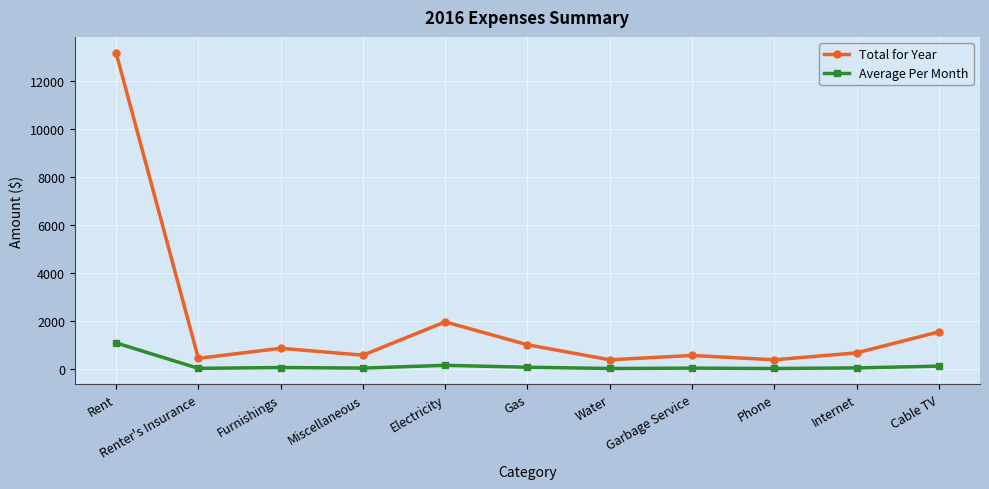

What is the difference between the second highest and second lowest values in the Total for Year series?

1581.0